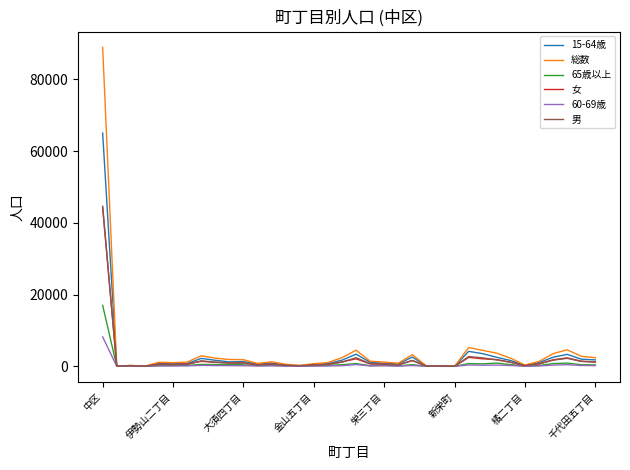

At which label is 男 closest to 22312?

26